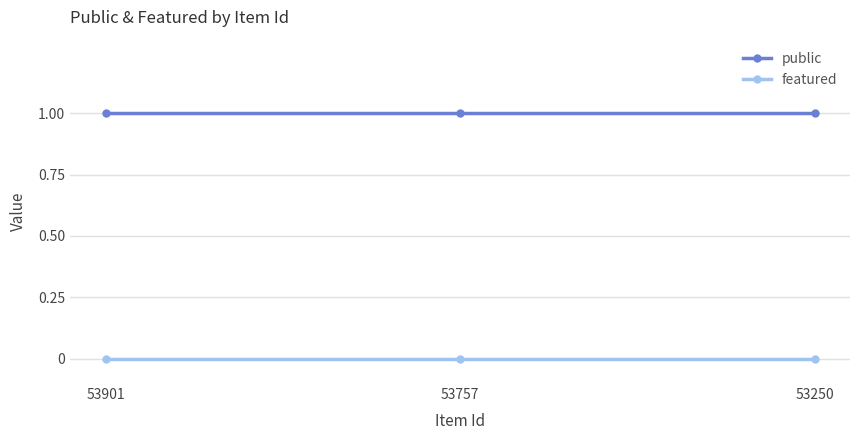

Read the public value at 53901.

1